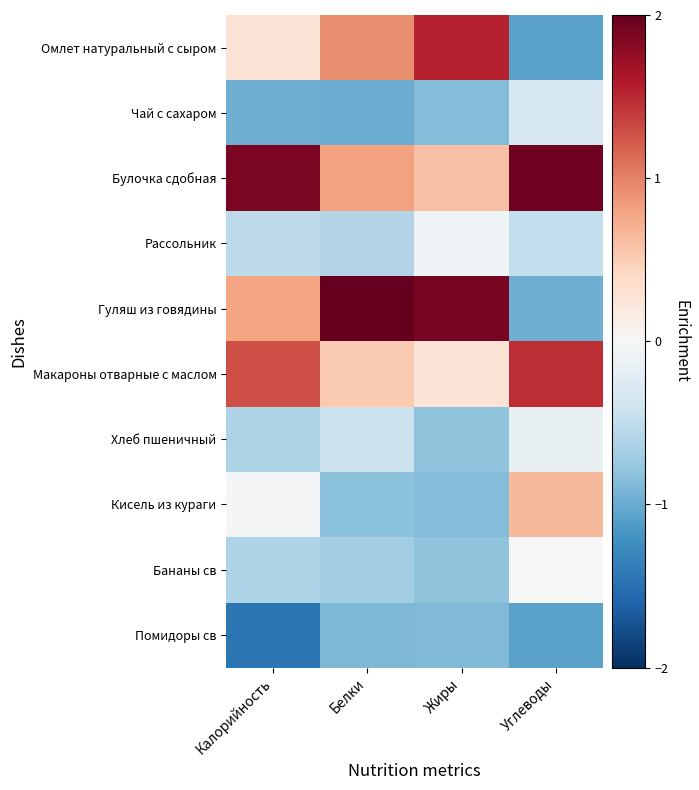

Which category has the highest value across all series?

Белки